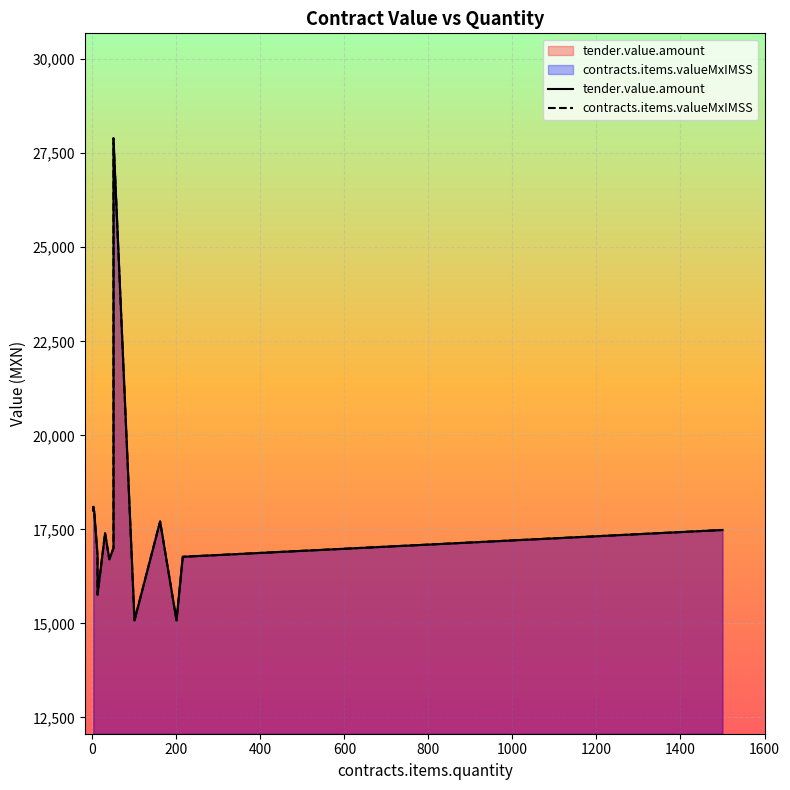

Reading left to right, extract all data points from this chart.

tender.value.amount: 18000.0	18096.0	18000.0	18000.0	18000.0	16800.0	15762.0	17400.0	17400.0	17400.0	16704.0	17000.0	17000.0	27900.0	27900.0	15080.0	17710.0	15080.0	16770.0	17482.5
contracts.items.valueMxIMSS: 18000.0	18096.0	18000.0	18000.0	18000.0	16800.0	15762.0	17400.0	17400.0	17400.0	16704.0	17000.0	17000.0	27900.0	27900.0	15080.0	17710.0	15080.0	16770.0	17482.5